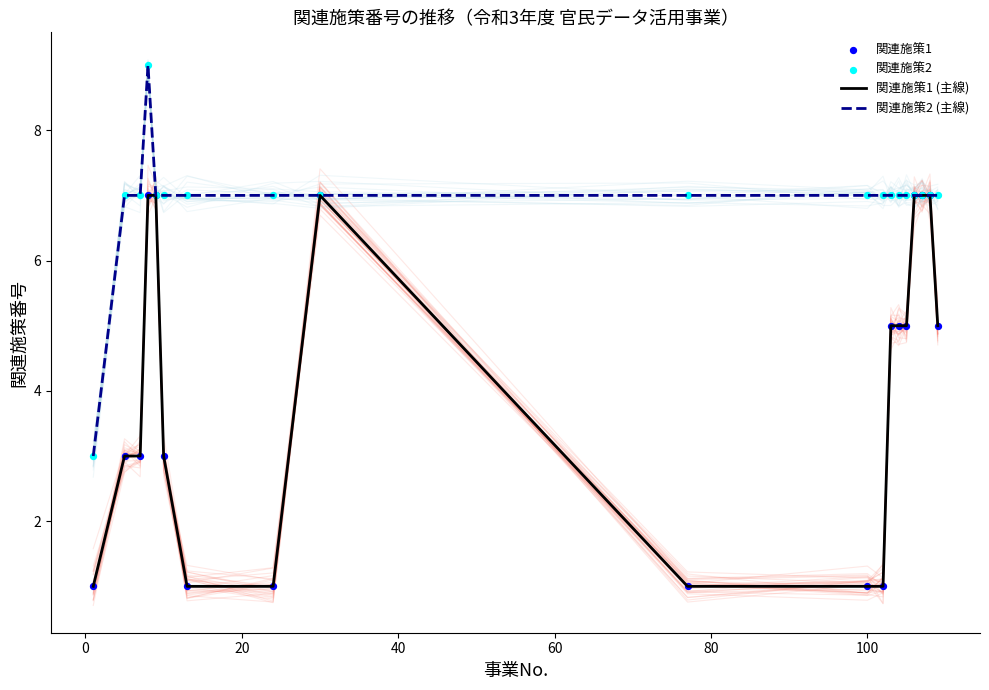

Which series reaches the maximum Y coordinate?

関連施策2 (主線)